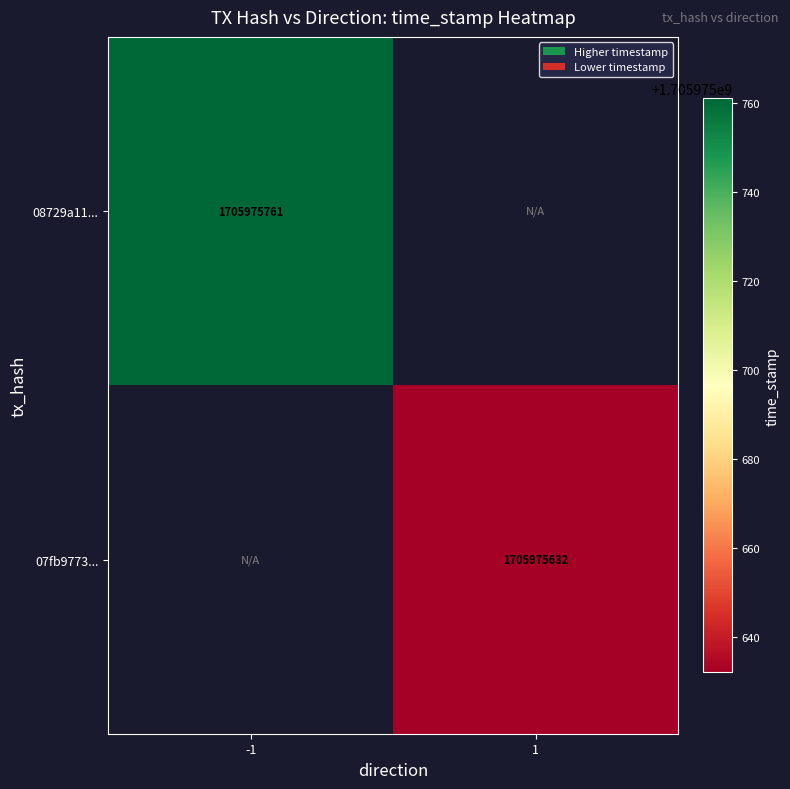

List the series in order of their overall mean, highest first.

08729a11194fbe815b09e0ac98bb388188e9317, 07fb9773ec994b80bc91aa32e17776058a07d52